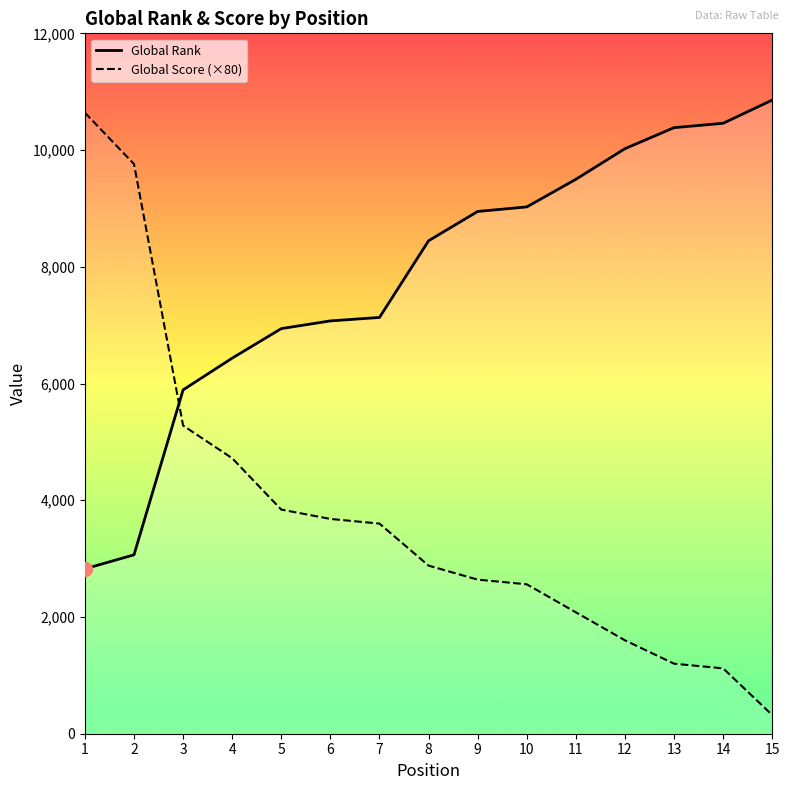

How many data points in Global Rank are above 8446?

7